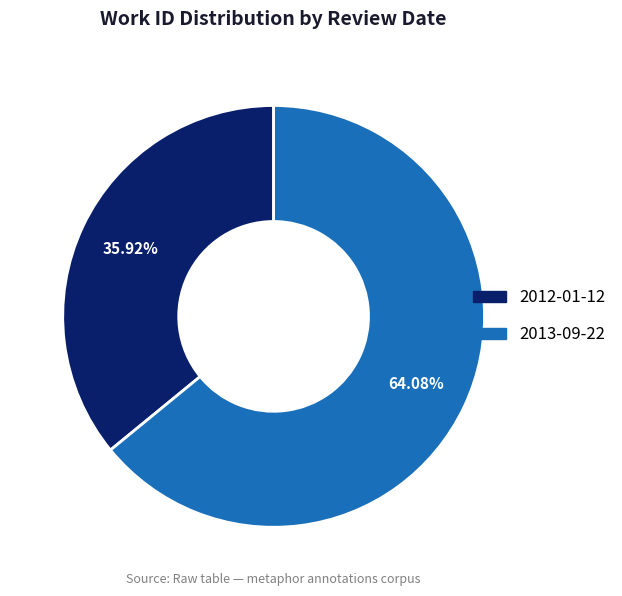

How many slices are in this pie chart?

2